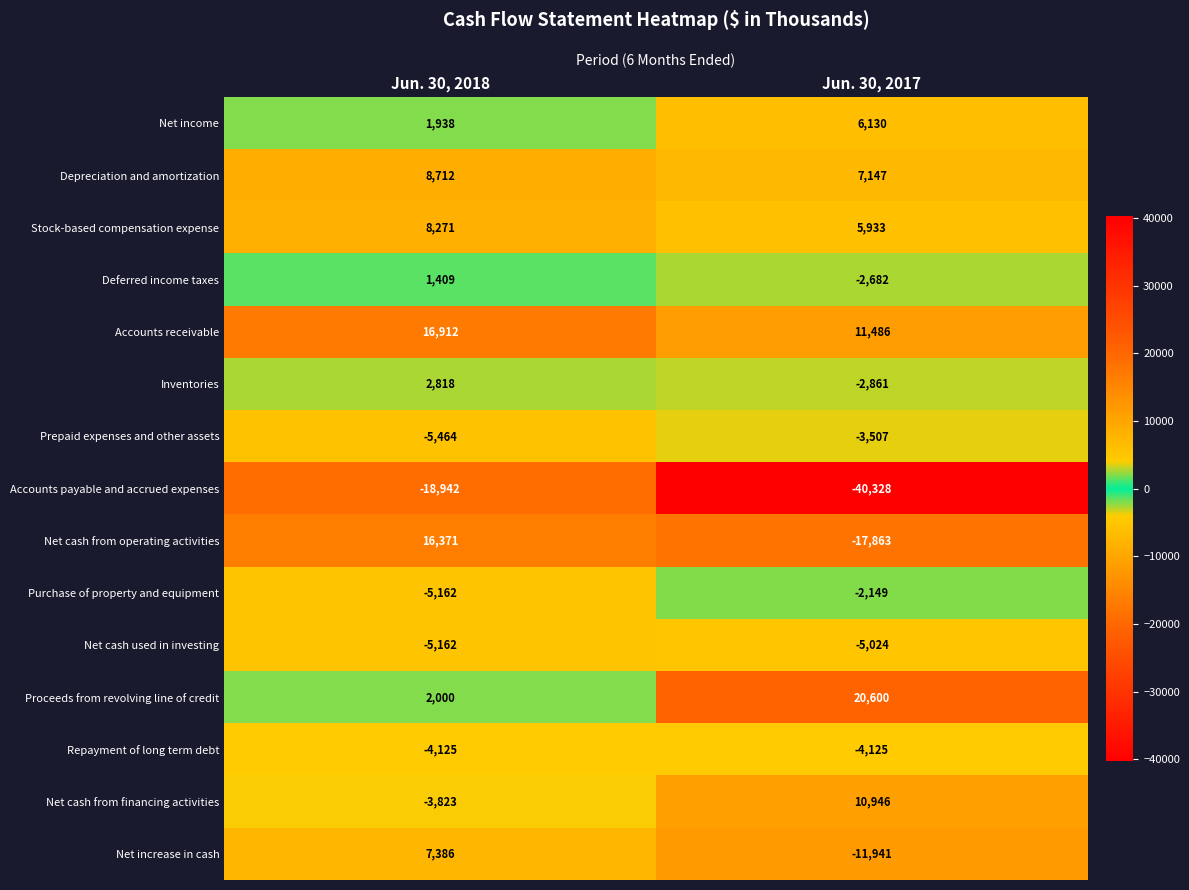

What is the sum of the Repayment of long term debt values at Jun. 30, 2017 and Jun. 30, 2018?

-8250